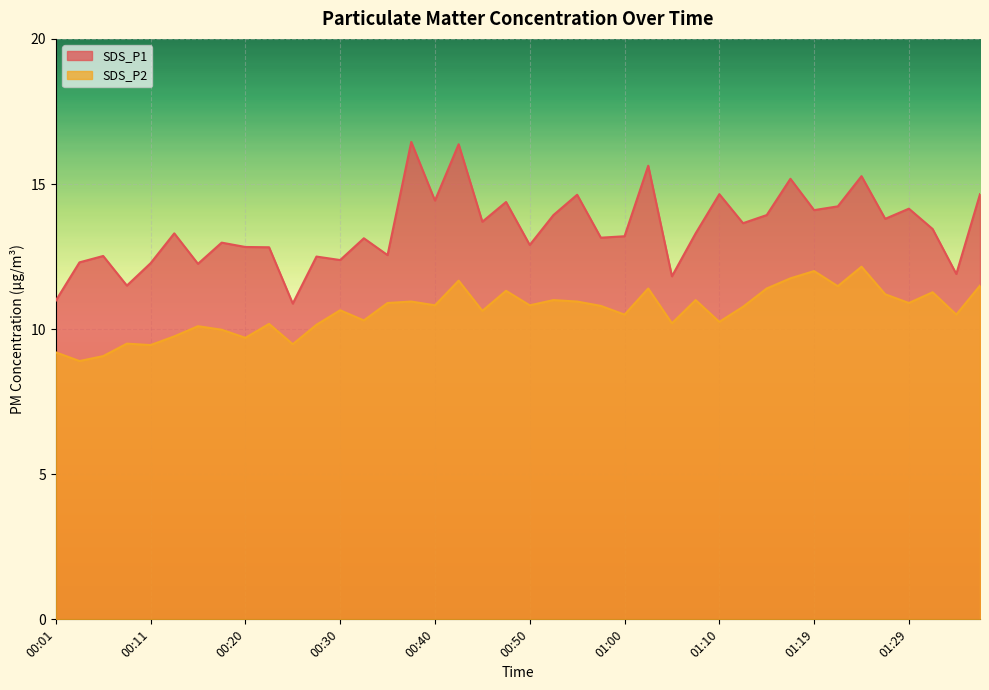

What is the label of the 34th point from the left?

01:22